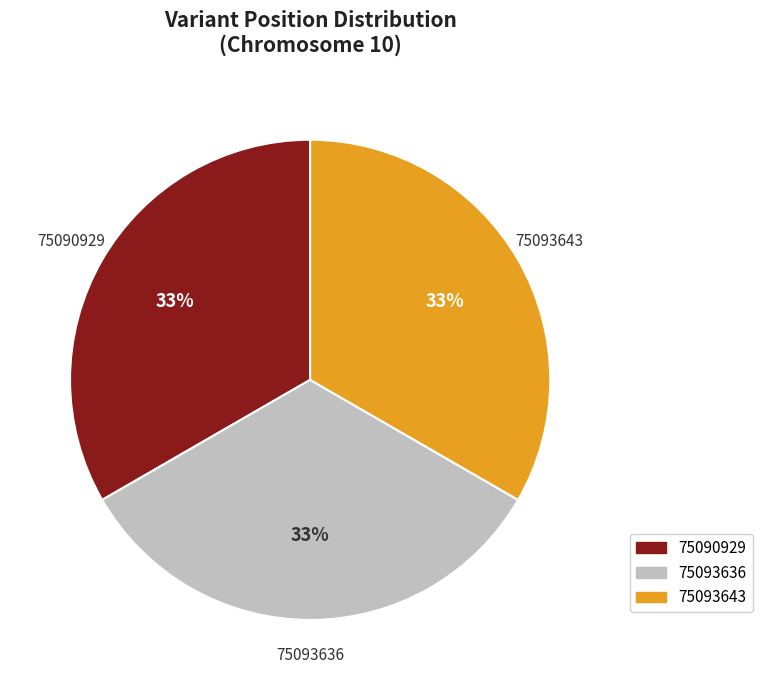

To the nearest percent, what percentage of the pie is 75093643?

33%